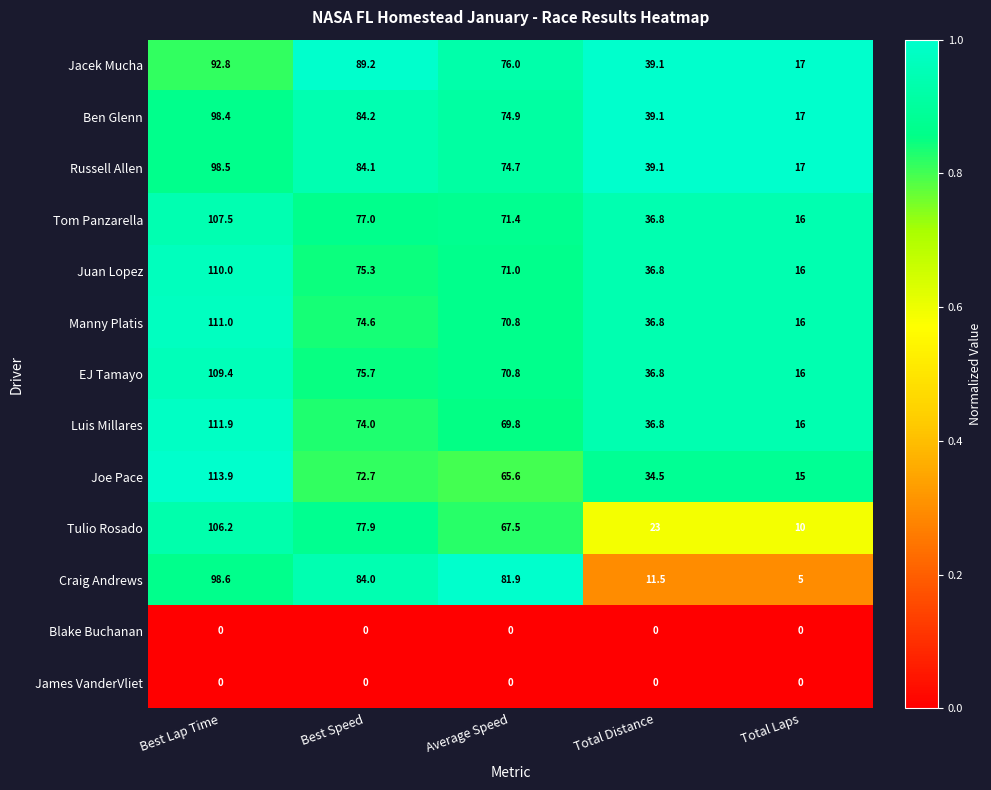

The value of Blake Buchanan at Total Distance is 0.0. True or false?

True